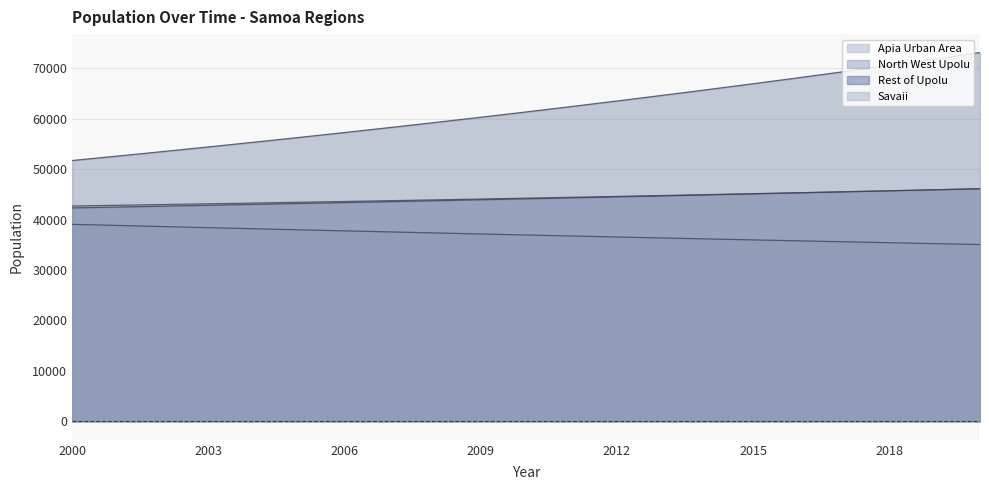

What is the average value of the Rest of Upolu series?

44139.7